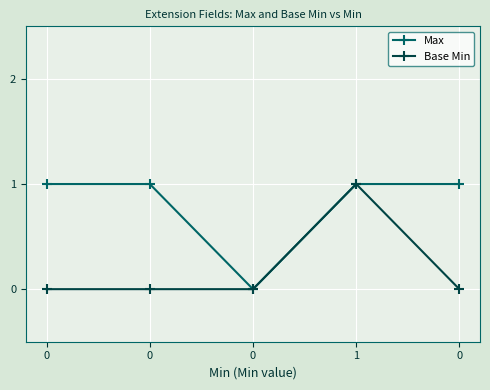

Reading left to right, what are all the values shown in this chart?

Max: 0=1	0=1	0=0	1=1	0=1
Base Min: 0=0	0=0	0=0	1=1	0=0